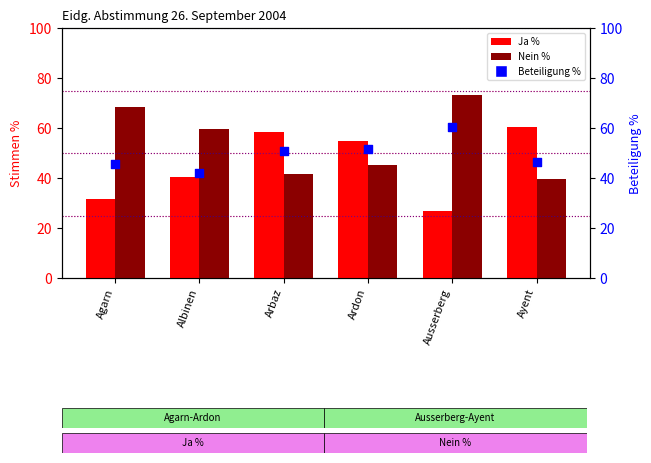

Which series has the largest total across all categories?

Nein %